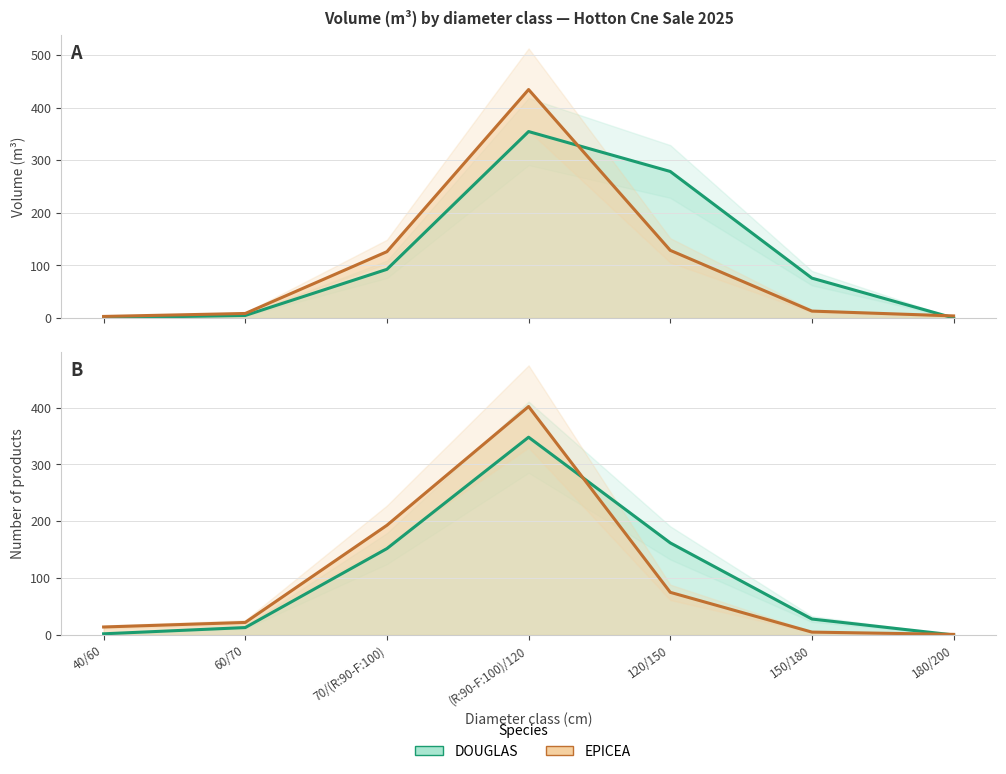

What is the value of the DOUGLAS point at the 1st from the left?

0.4